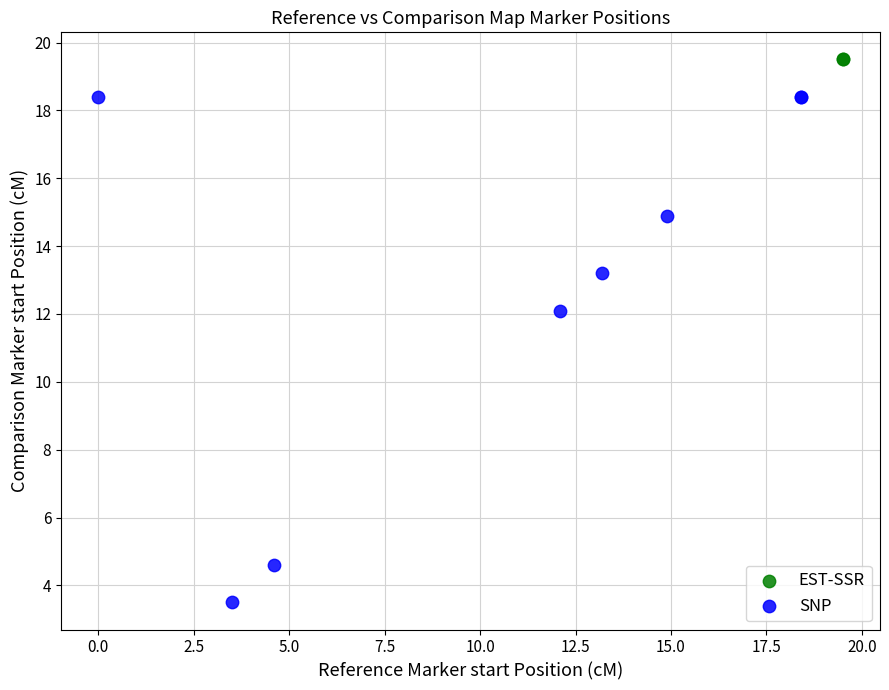

What are all the series names shown in the legend?

EST-SSR, SNP